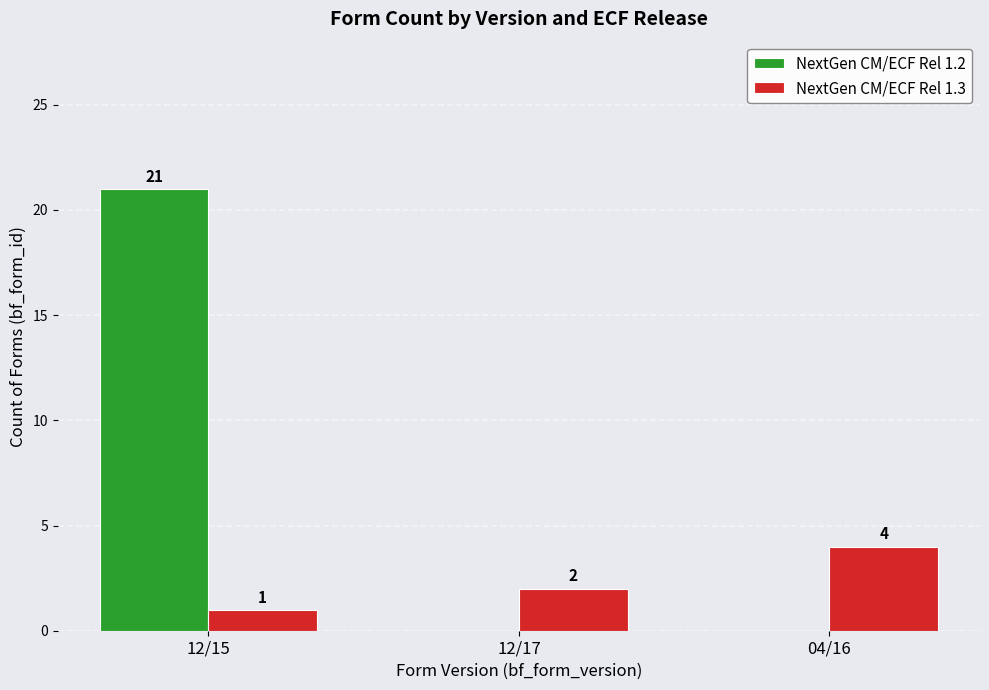

Reading right to left, list all the values displayed in this chart.

NextGen CM/ECF Rel 1.2: 04/16=0	12/17=0	12/15=21
NextGen CM/ECF Rel 1.3: 04/16=4	12/17=2	12/15=1